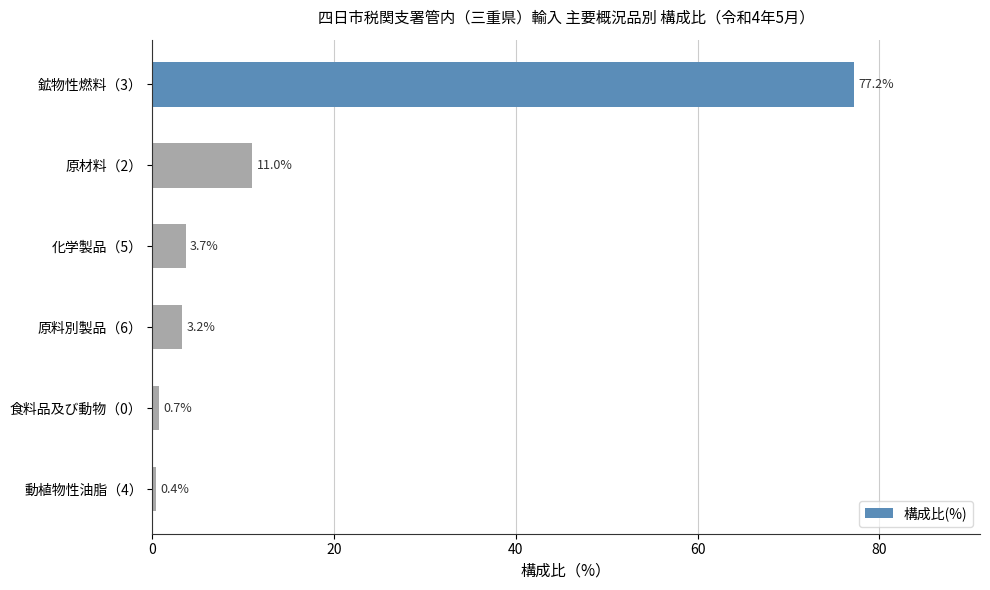

How many categories are shown in the chart?

6